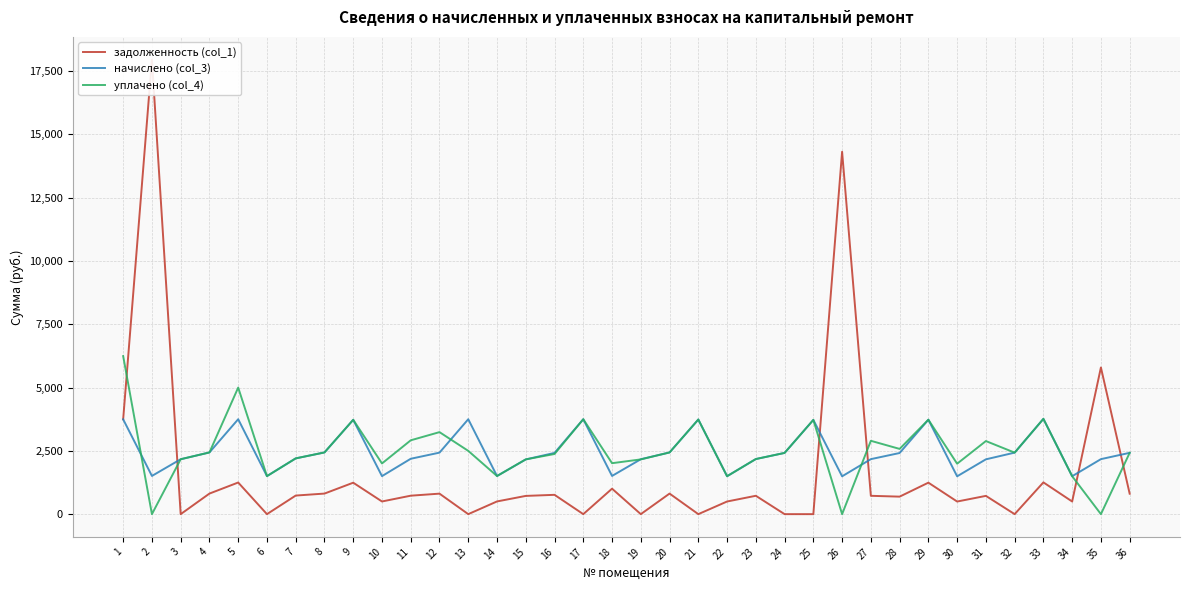

What is the sum of the задолженность (col_1) values at 4 and 33?

2066.7